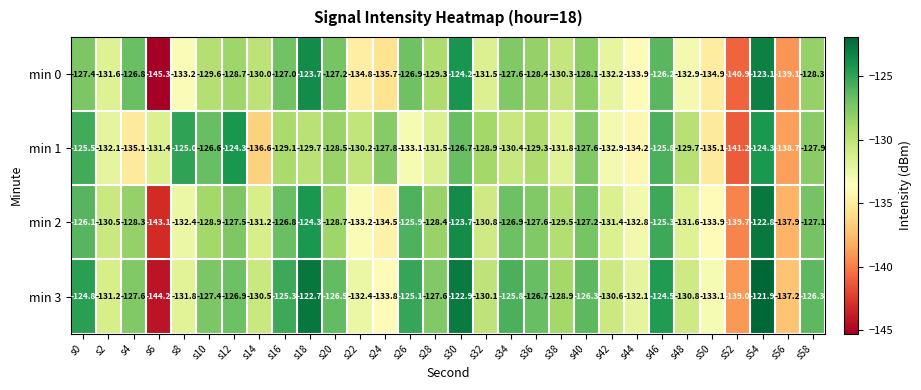

Rank the series by their average value, from lowest to highest.

min 0, min 1, min 2, min 3